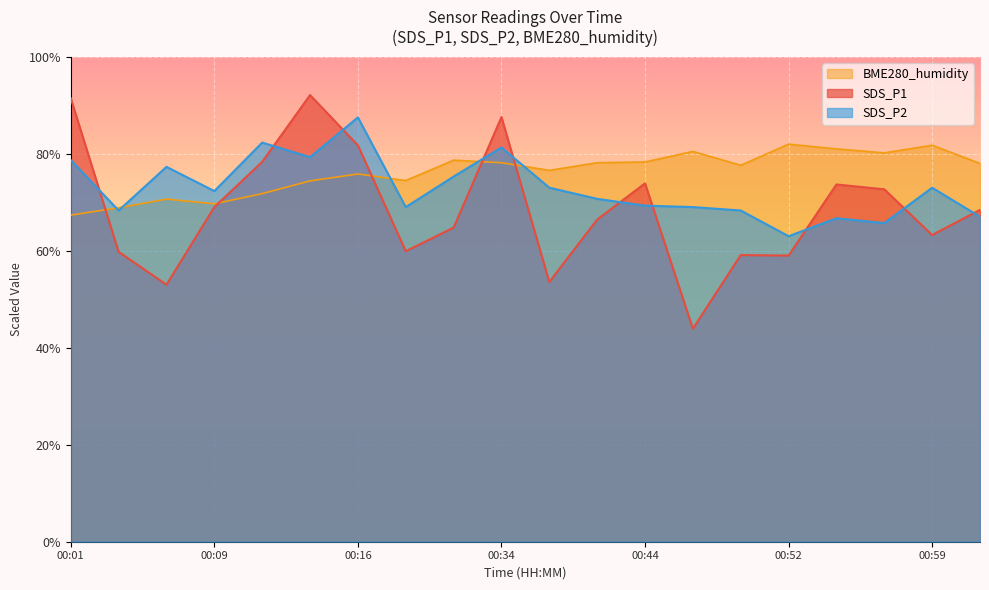

Rank the series by their average value, from highest to lowest.

BME280_humidity, SDS_P2, SDS_P1